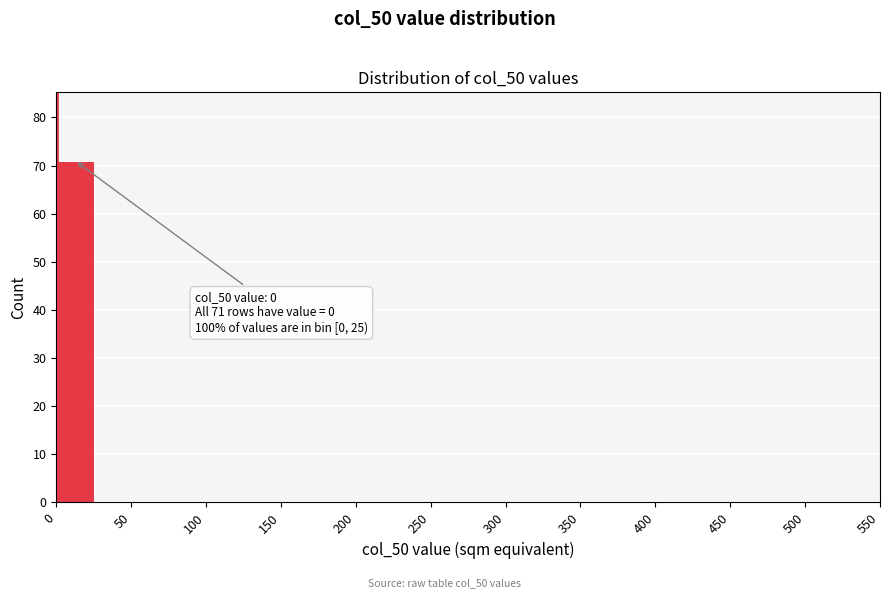

Over which range of the x-axis is the bar tallest?

0 to 25